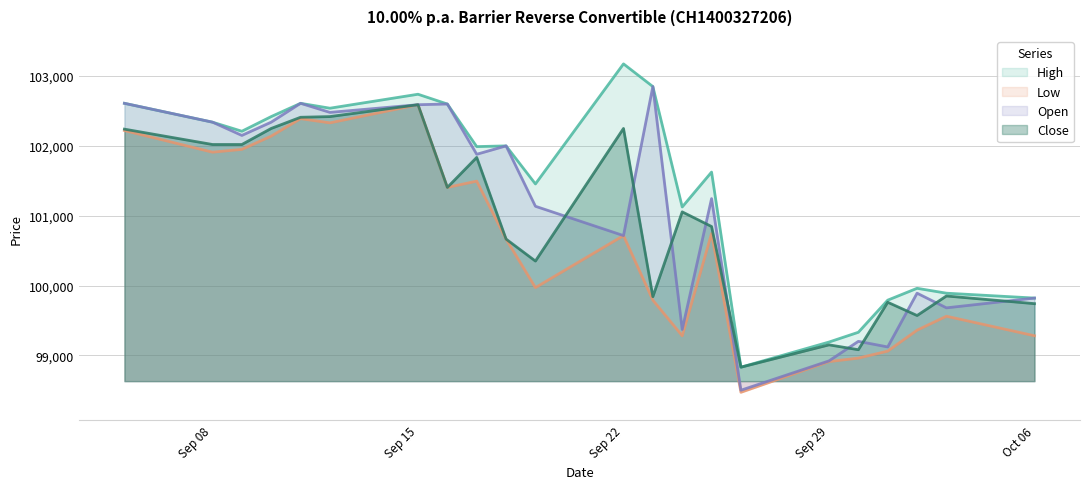

What is the maximum value for Low?

102590